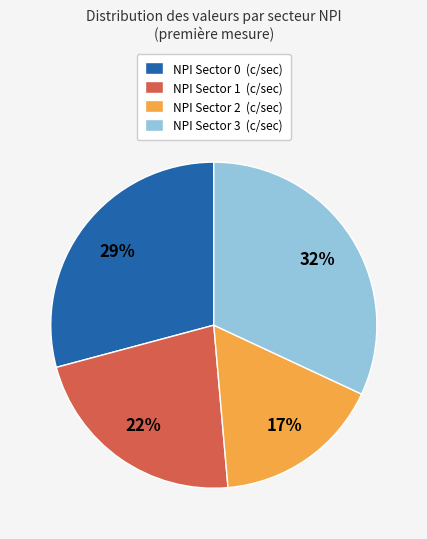

Which category has the biggest portion of the pie?

NPI Sector 3 (c/sec)